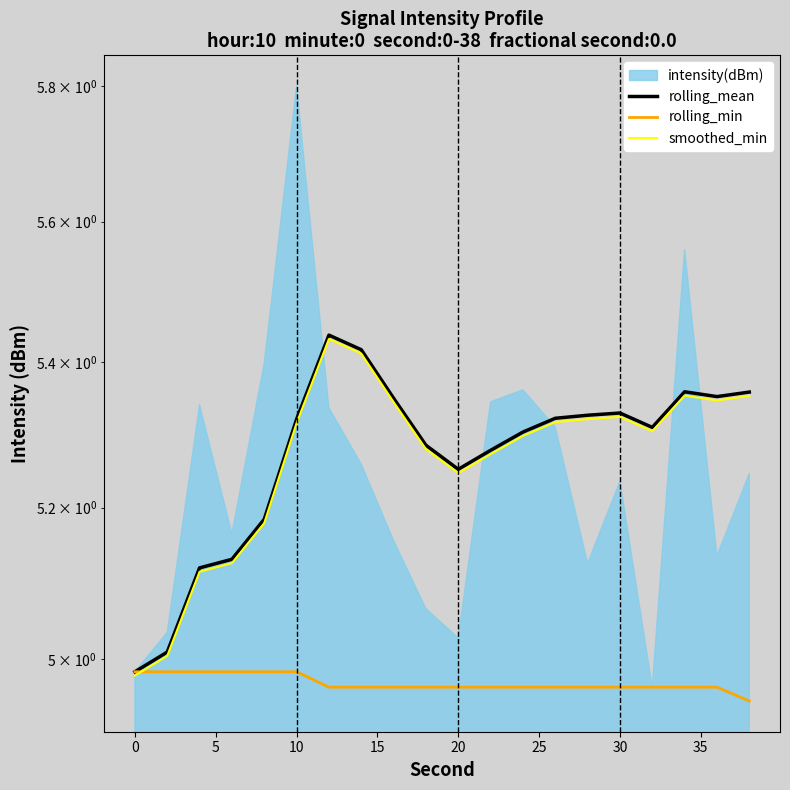

What is the sum of all smoothed_min values?

105.3